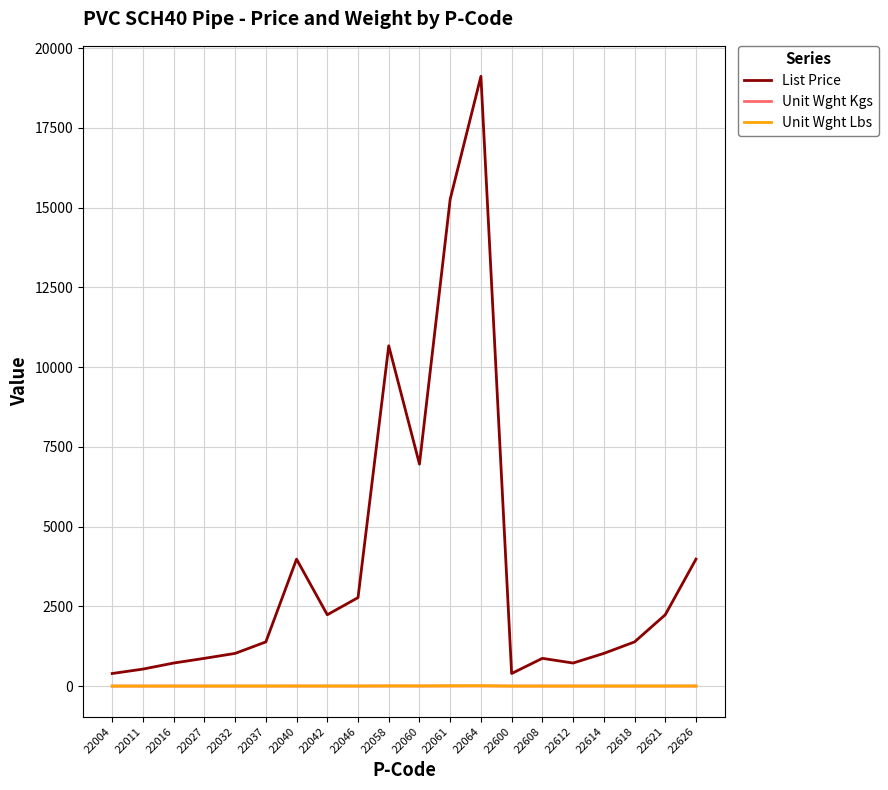

True or false: Unit Wght Kgs and Unit Wght Lbs cross at least once.

False